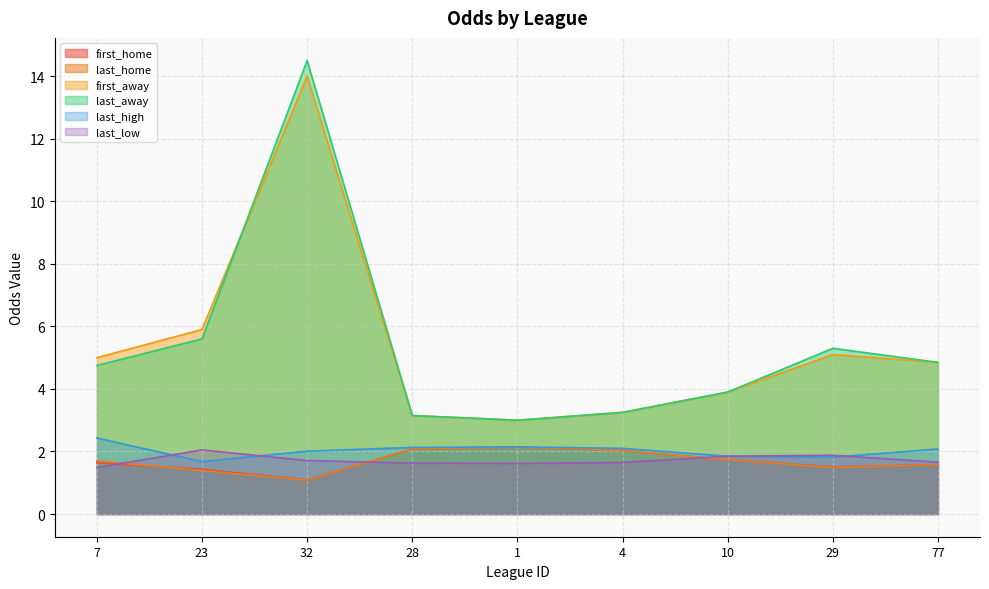

True or false: first_away and last_home cross at least once.

False